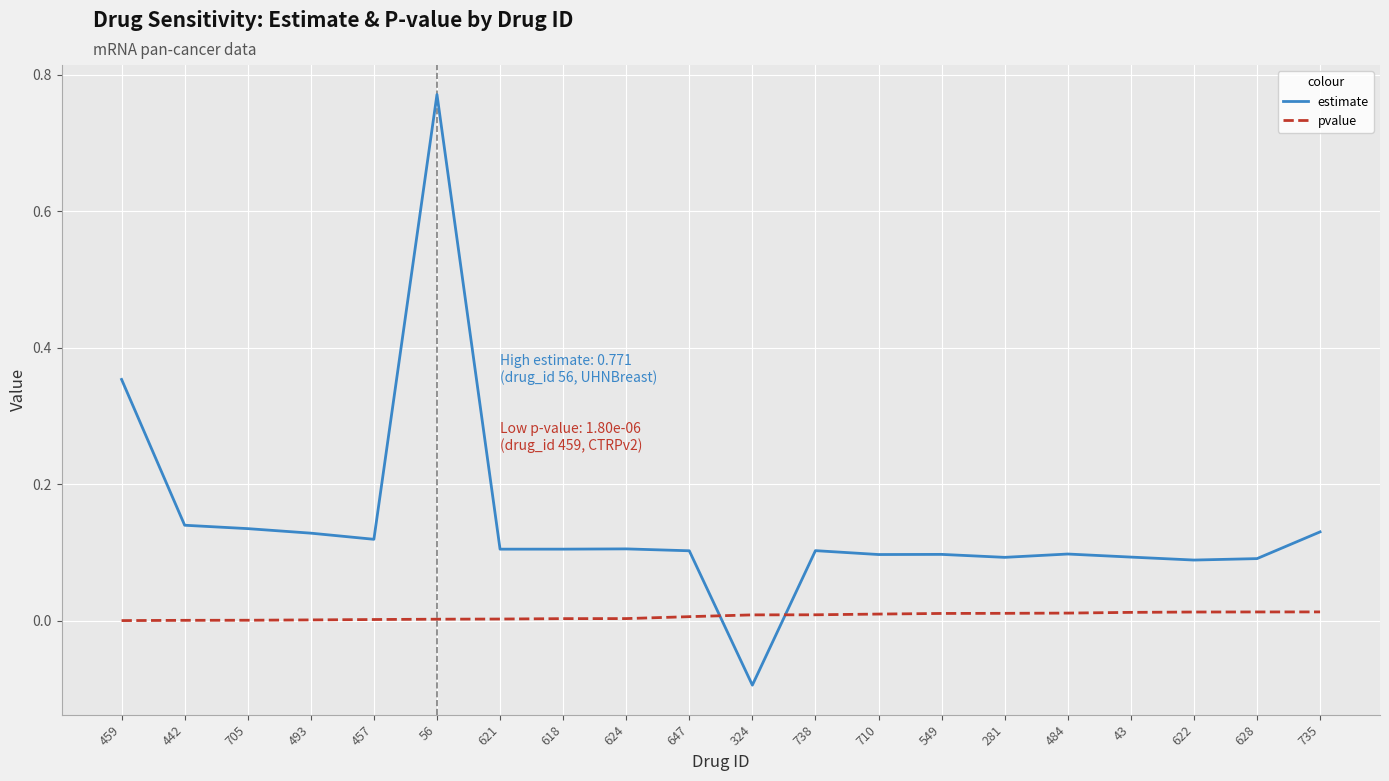

The value of estimate at 624 is 0.2. True or false?

False